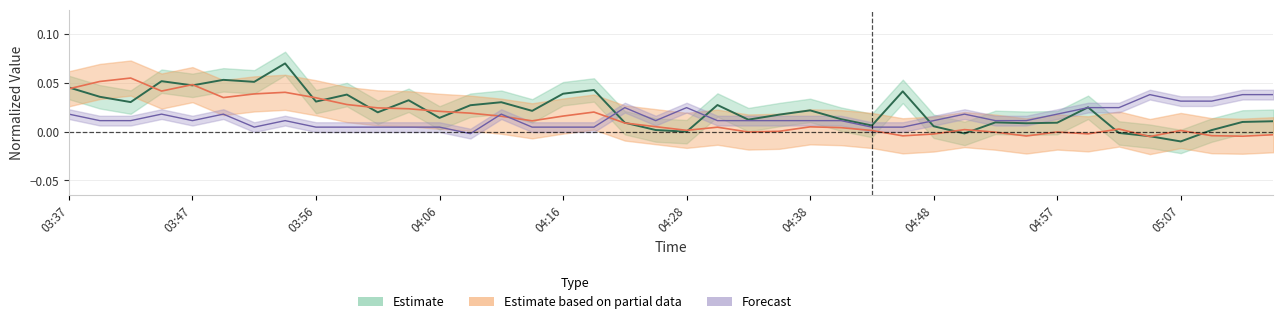

At which category is the sum across all series the highest?

03:54